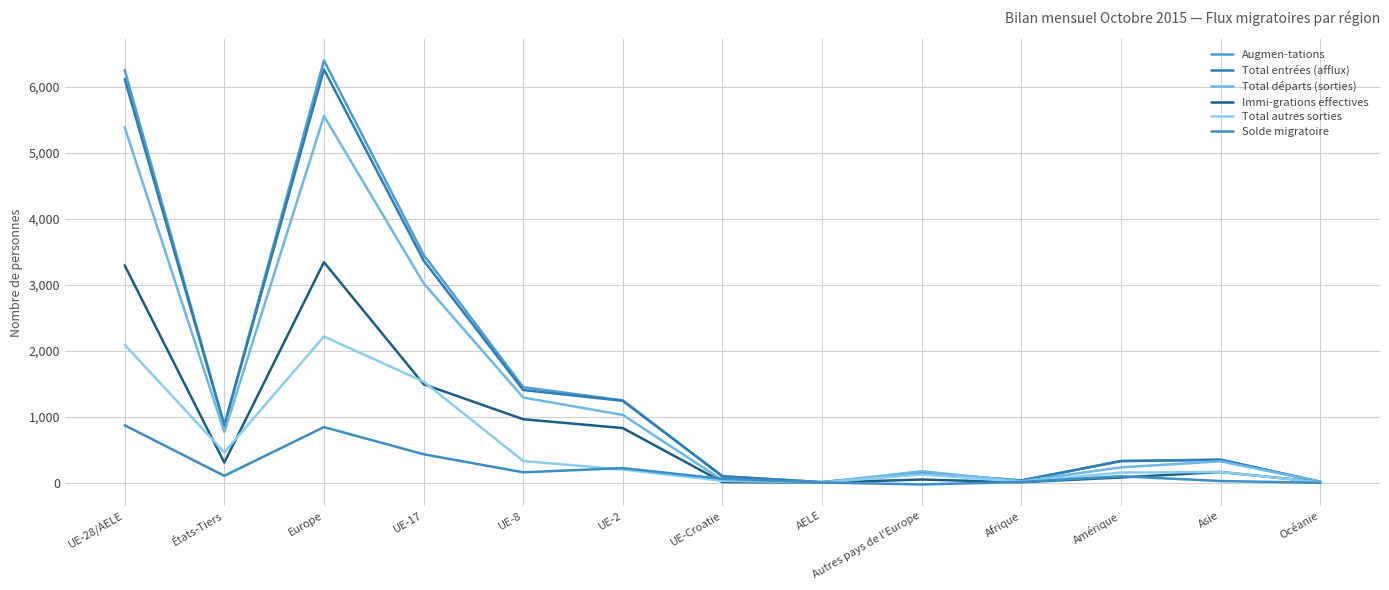

True or false: Augmen-tations and Total autres sorties intersect in this chart.

False